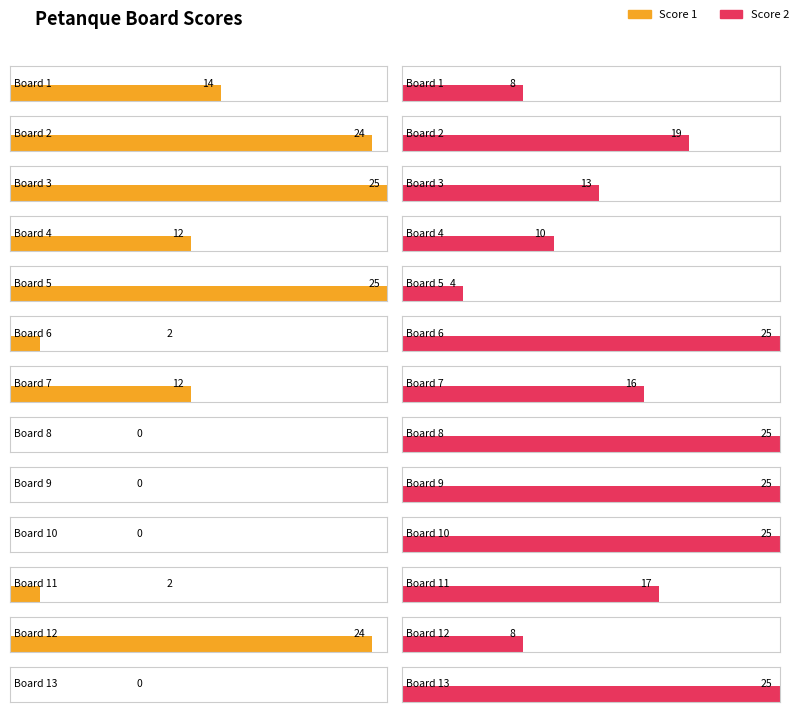

Reading right to left, extract all data points from this chart.

Score 1: 13=0	12=24	11=2	10=0	9=0	8=0	7=12	6=2	5=25	4=12	3=25	2=24	1=14
Score 2: 13=25	12=8	11=17	10=25	9=25	8=25	7=16	6=25	5=4	4=10	3=13	2=19	1=8